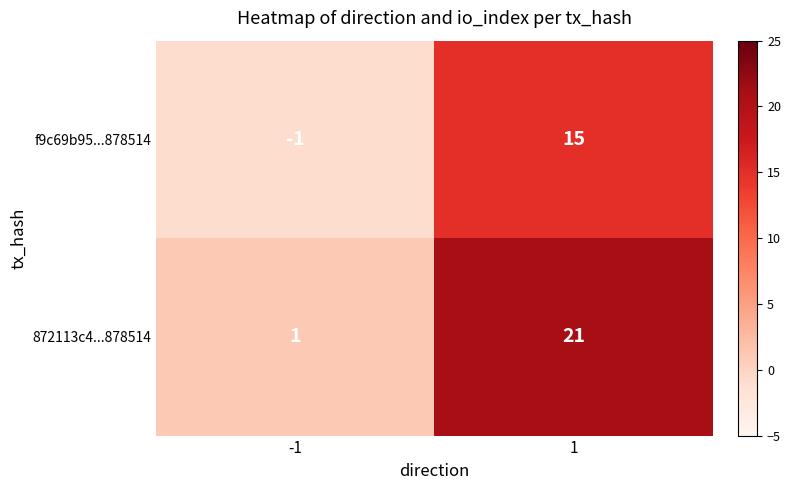

How many distinct data groups are displayed?

2